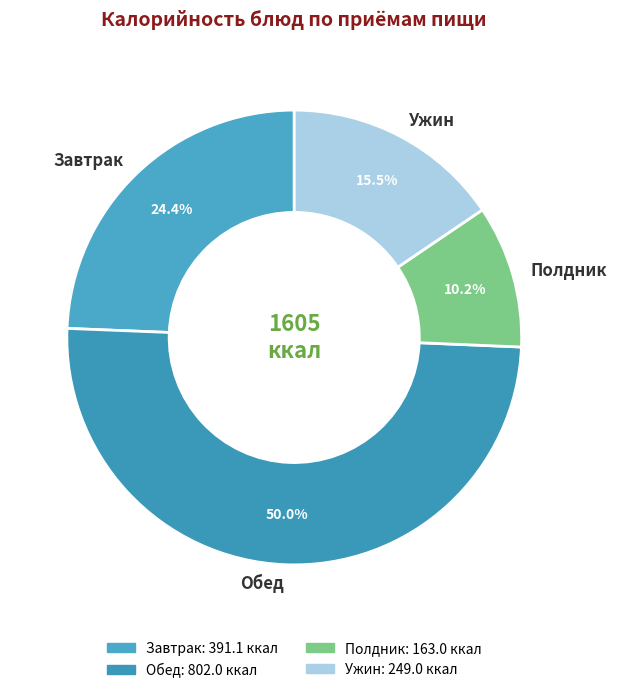

Which slice is the largest?

Обед